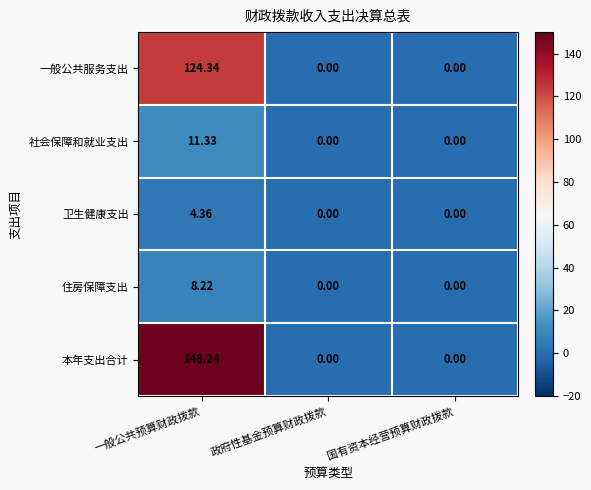

Which series has the largest total across all categories?

本年支出合计